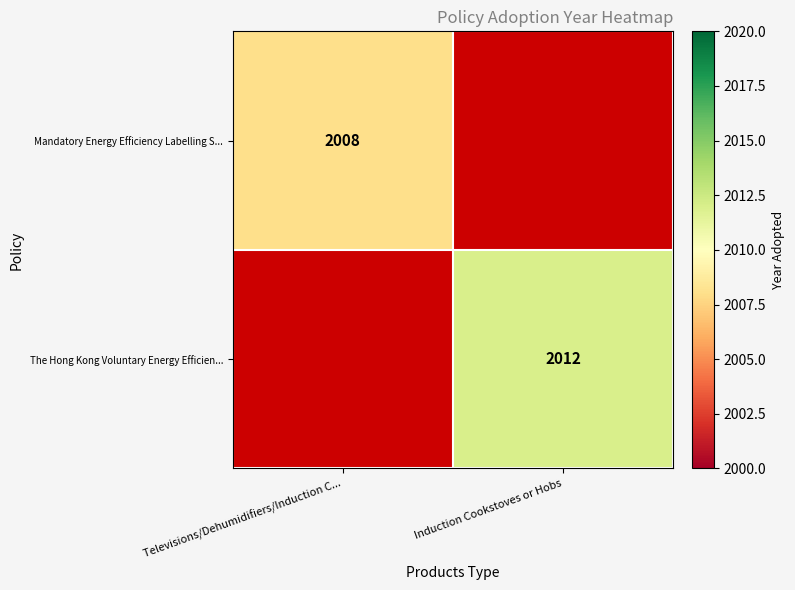

The value of The Hong Kong Voluntary Energy Efficien... at Induction Cookstoves or Hobs is 2012. True or false?

True